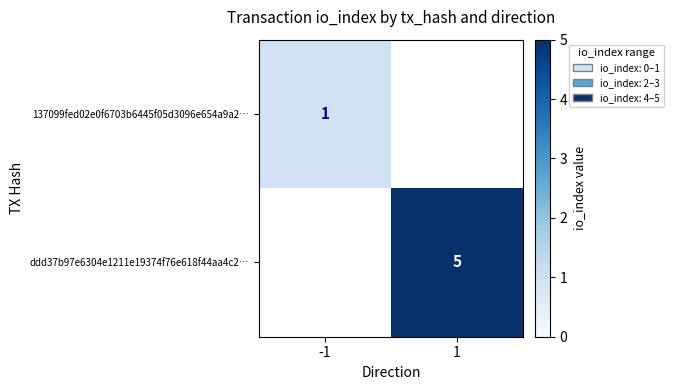

The 137099fed02e0f6703b6445f05d3096e654a9a2… series shows 0 at -1. True or false?

False